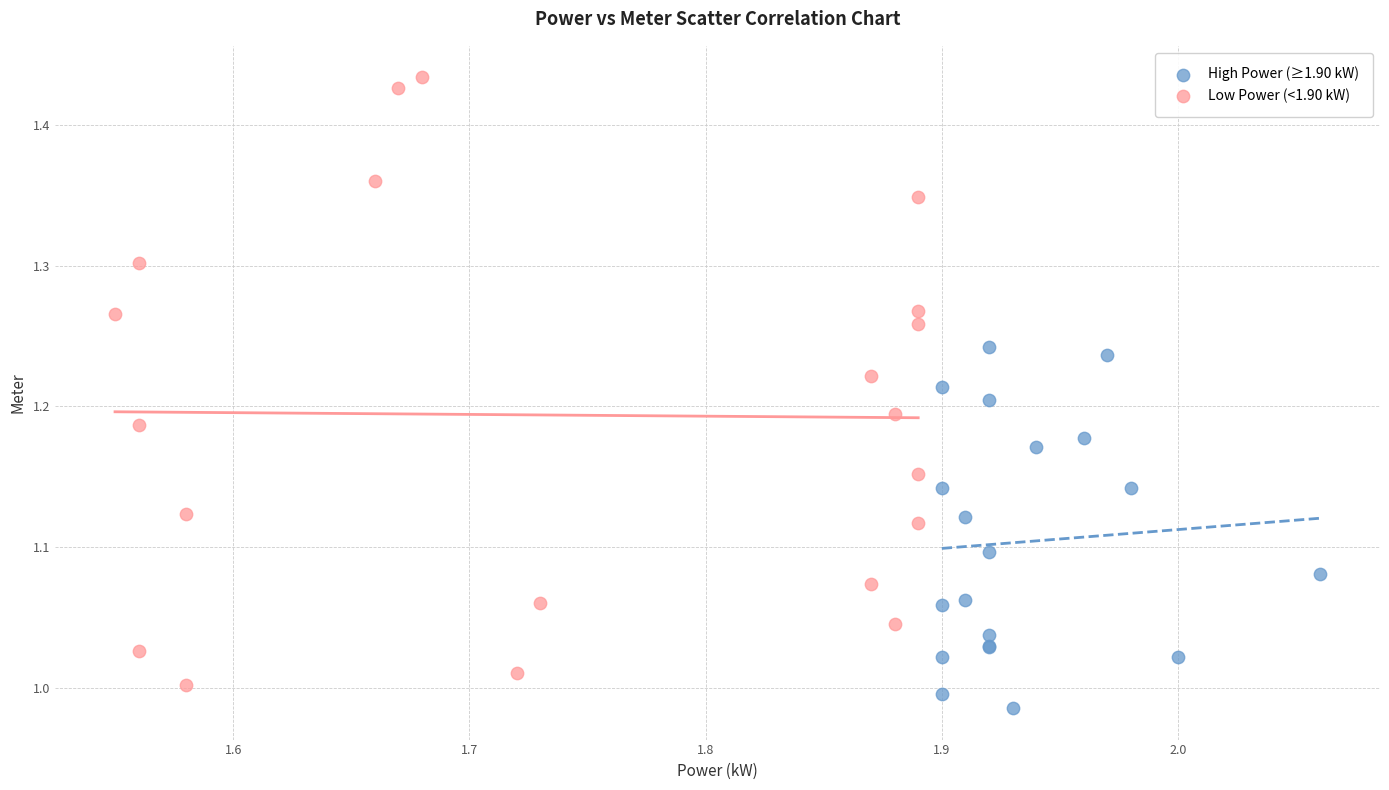

Which series contains the highest Y value?

Low Power (<1.90 kW)